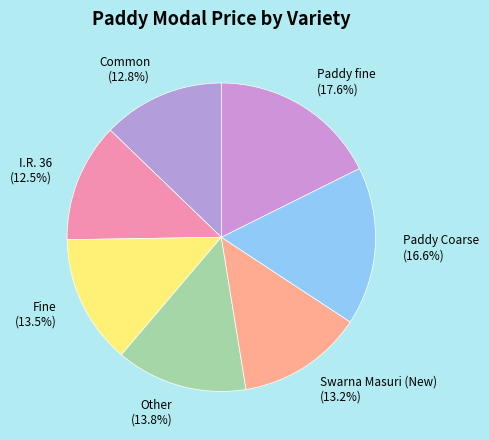

Combined, what portion of the pie is Common and Paddy fine?

30.3%